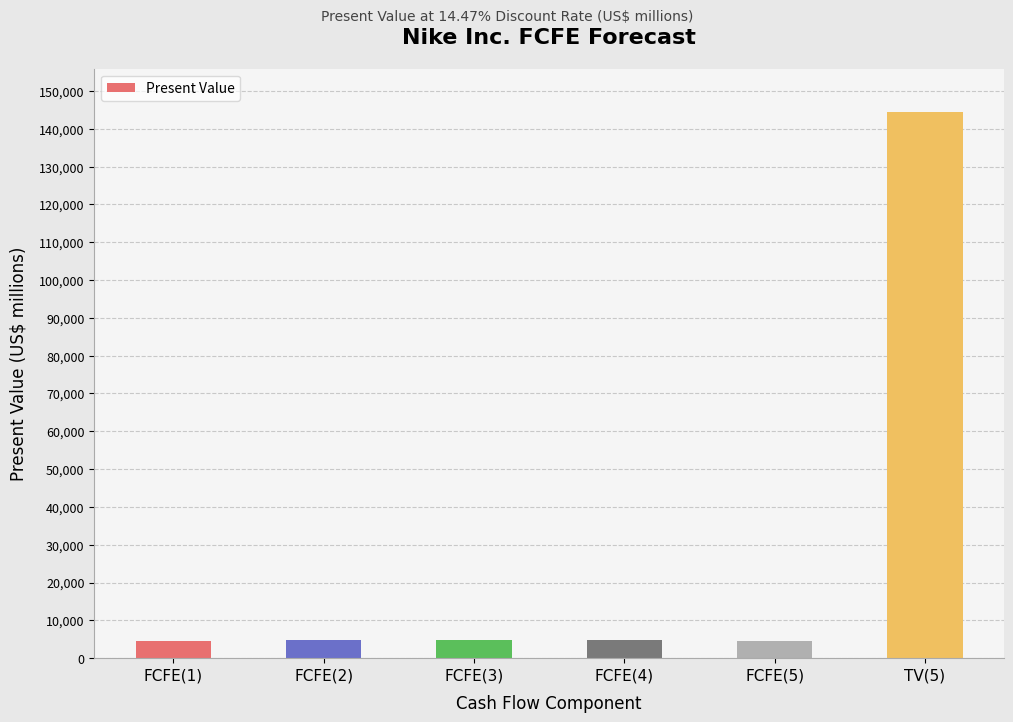

Are the bars horizontal?

No